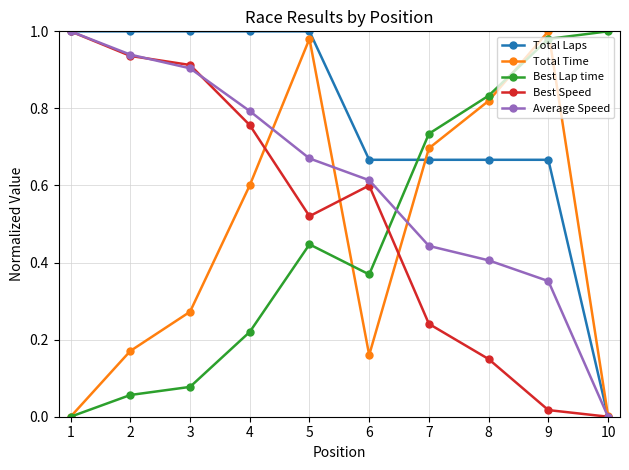

Is the value of Best Speed at 2 greater than the value of Total Laps at 2?

No